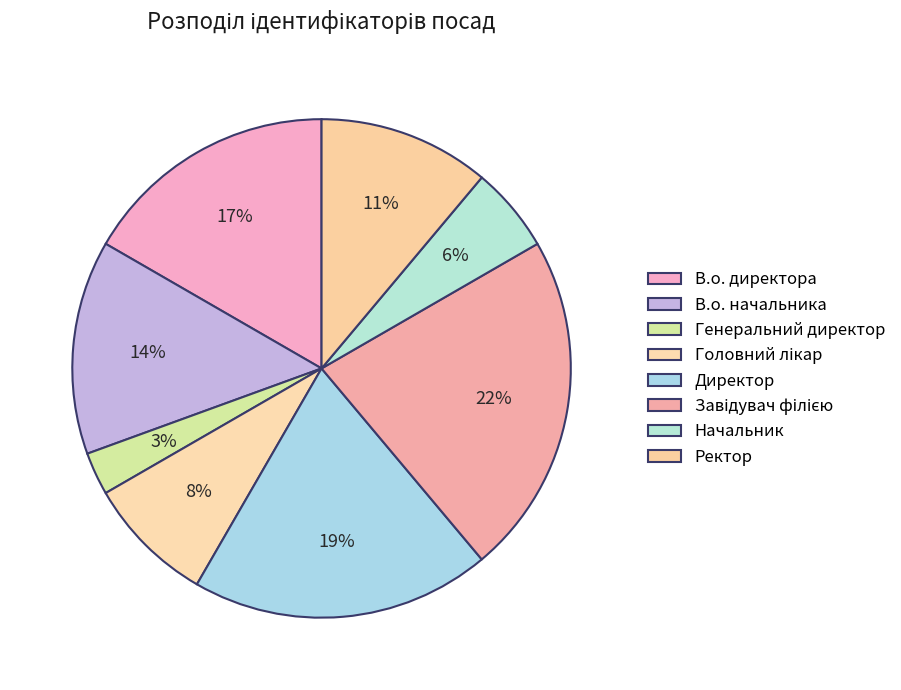

Which has a higher value, Ректор or Директор?

Директор